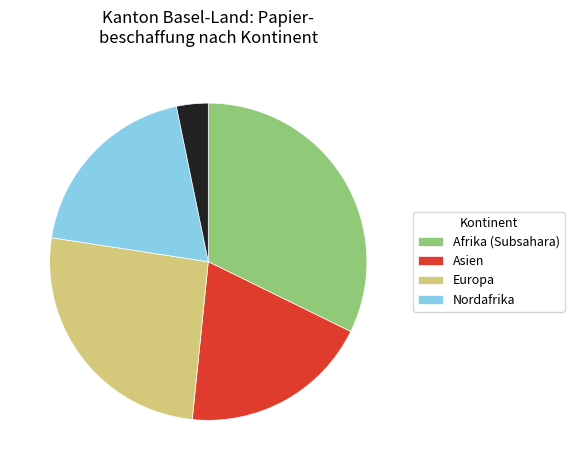

Does any single category account for the majority?

No